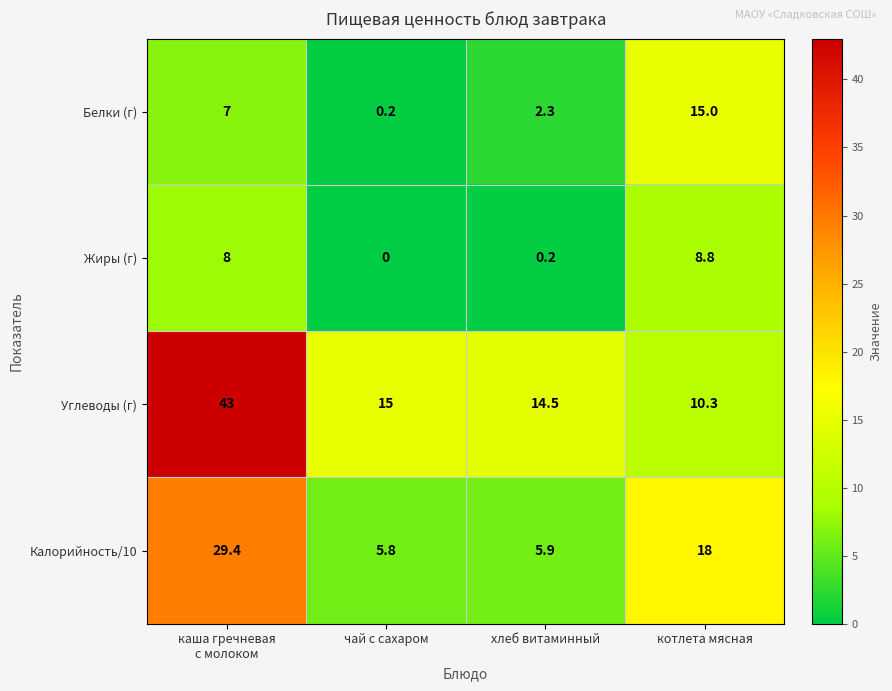

List the series in order of their peak value, highest first.

Углеводы (г), Калорийность/10, Белки (г), Жиры (г)